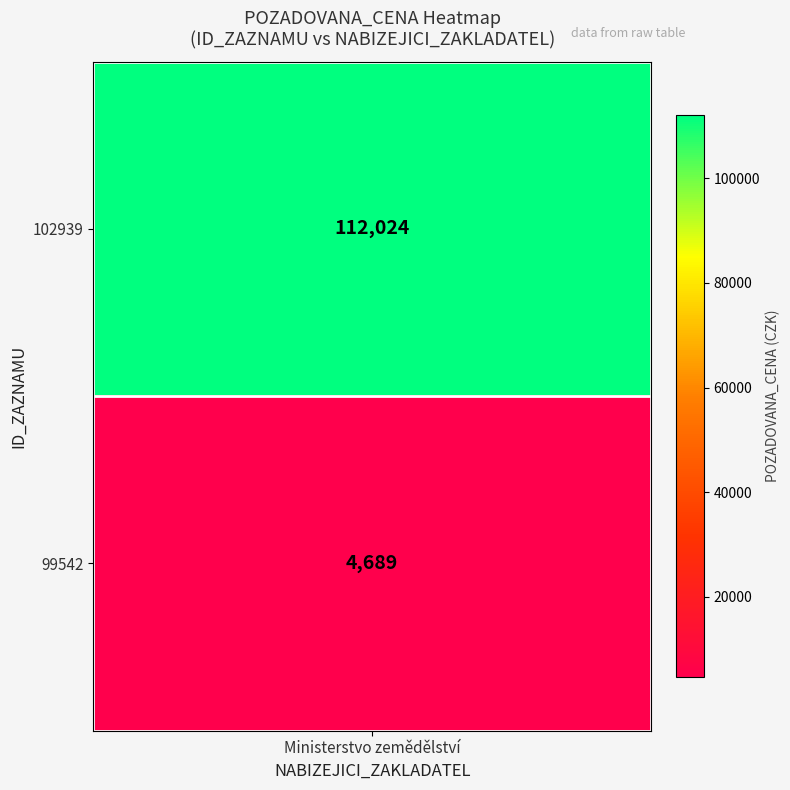

List the labels in order of value, largest first.

102939, 99542